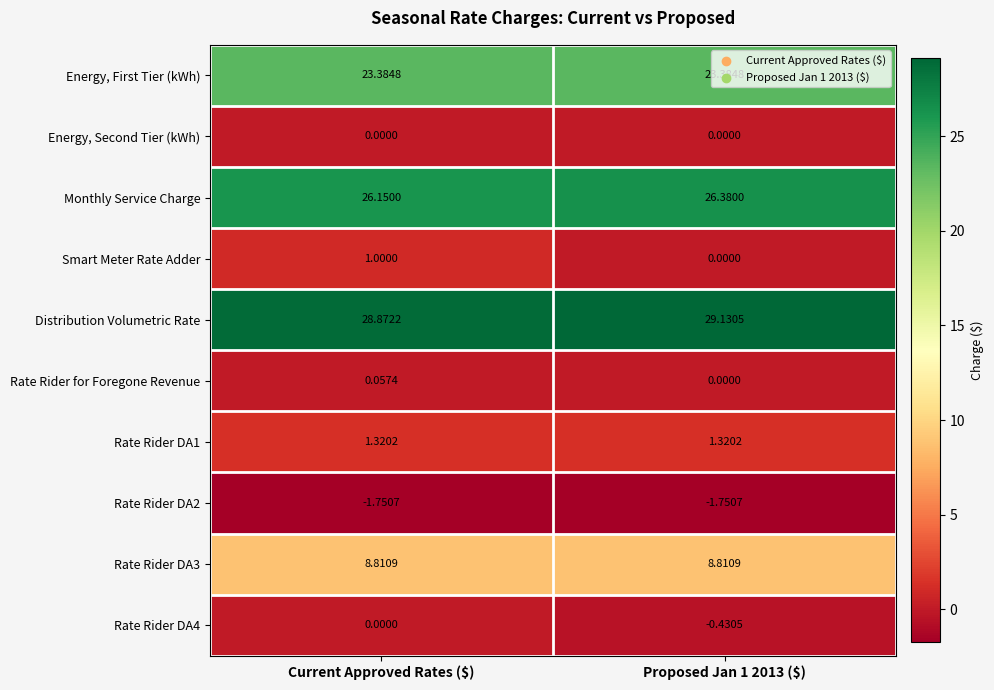

Which label corresponds to the largest value in the chart?

Proposed Jan 1 2013 ($)